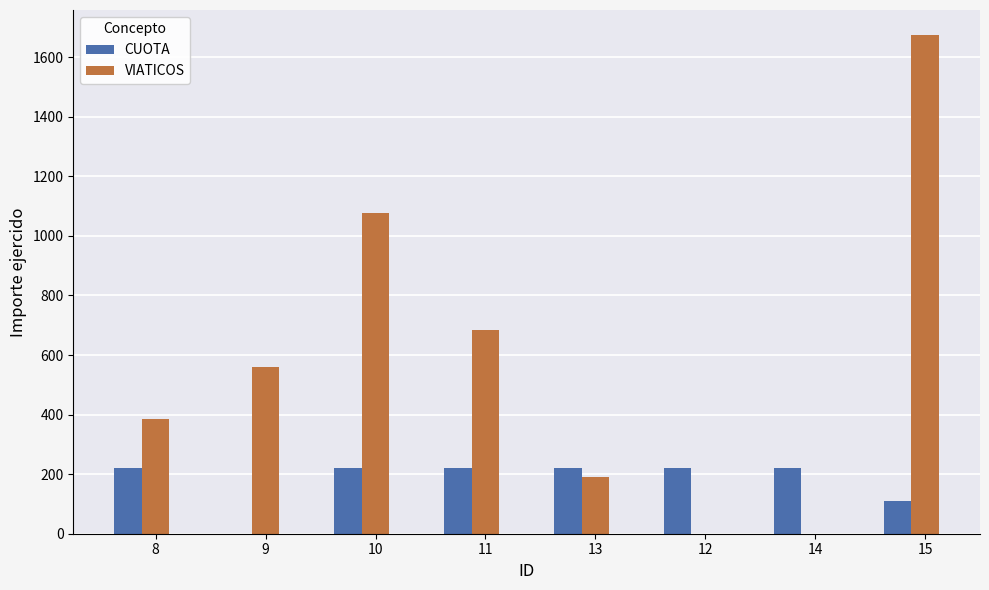

Are the bars grouped side by side (vs. stacked)?

Yes